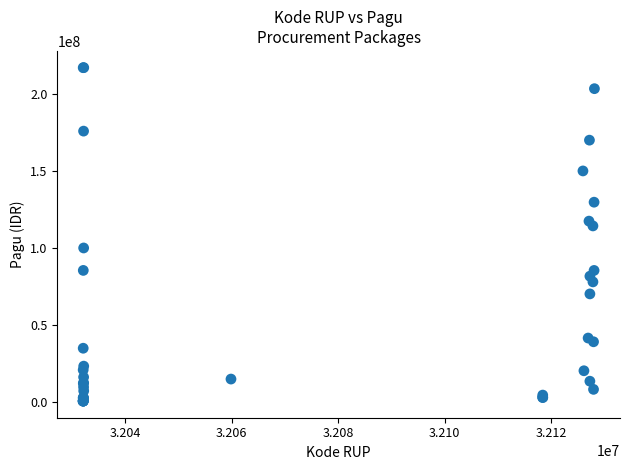

What Y value in the scatter plot is closest to 108830000?

114296000